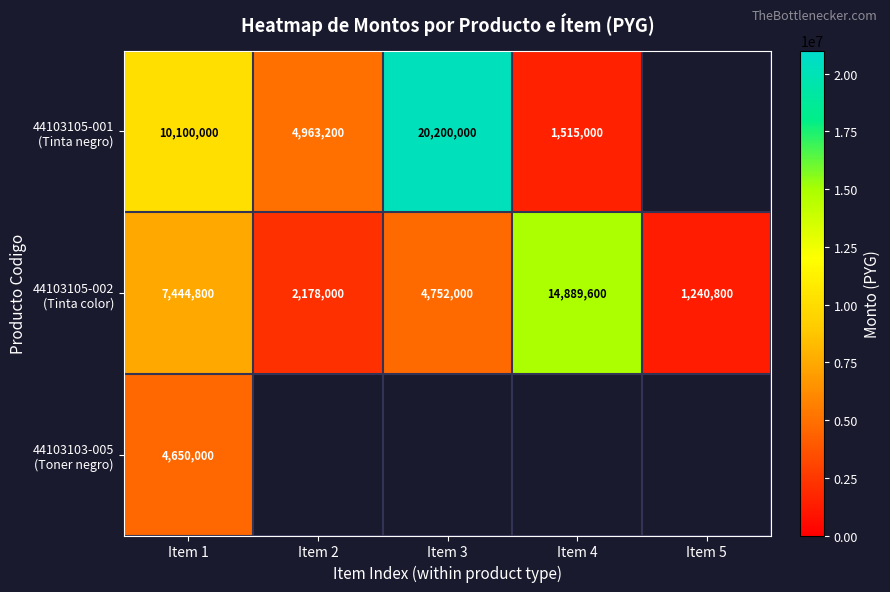

What is the difference between the highest and lowest values at Item 1?

5450000